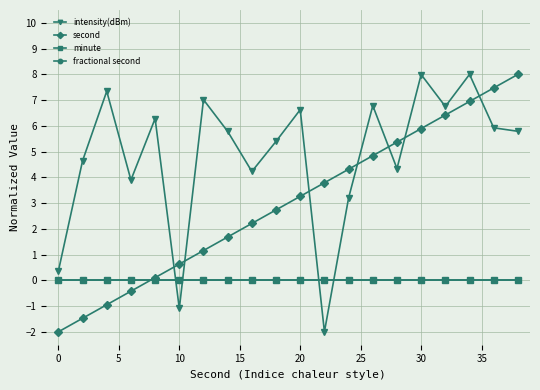

Which series has the largest total across all categories?

intensity(dBm)